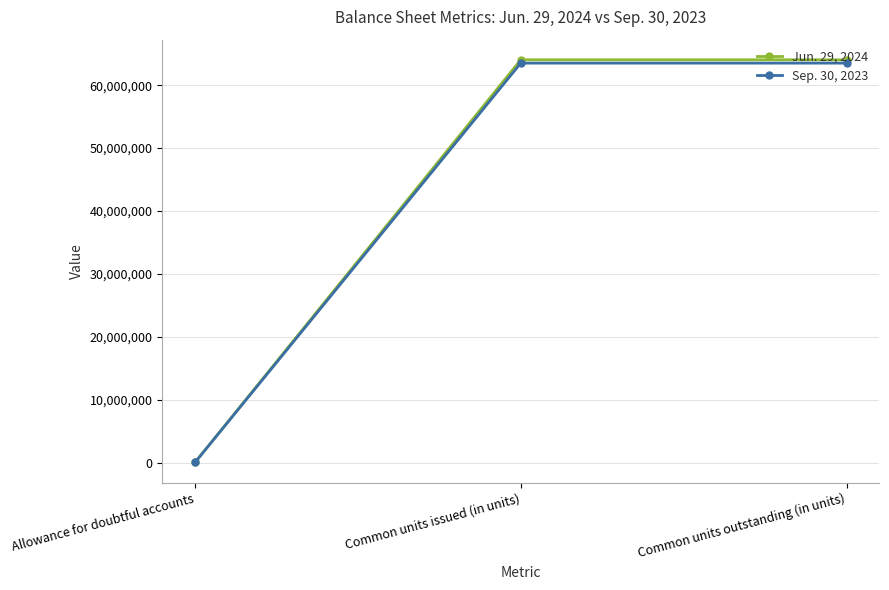

True or false: Sep. 30, 2023 has a value of 4449 at Allowance for doubtful accounts.

True